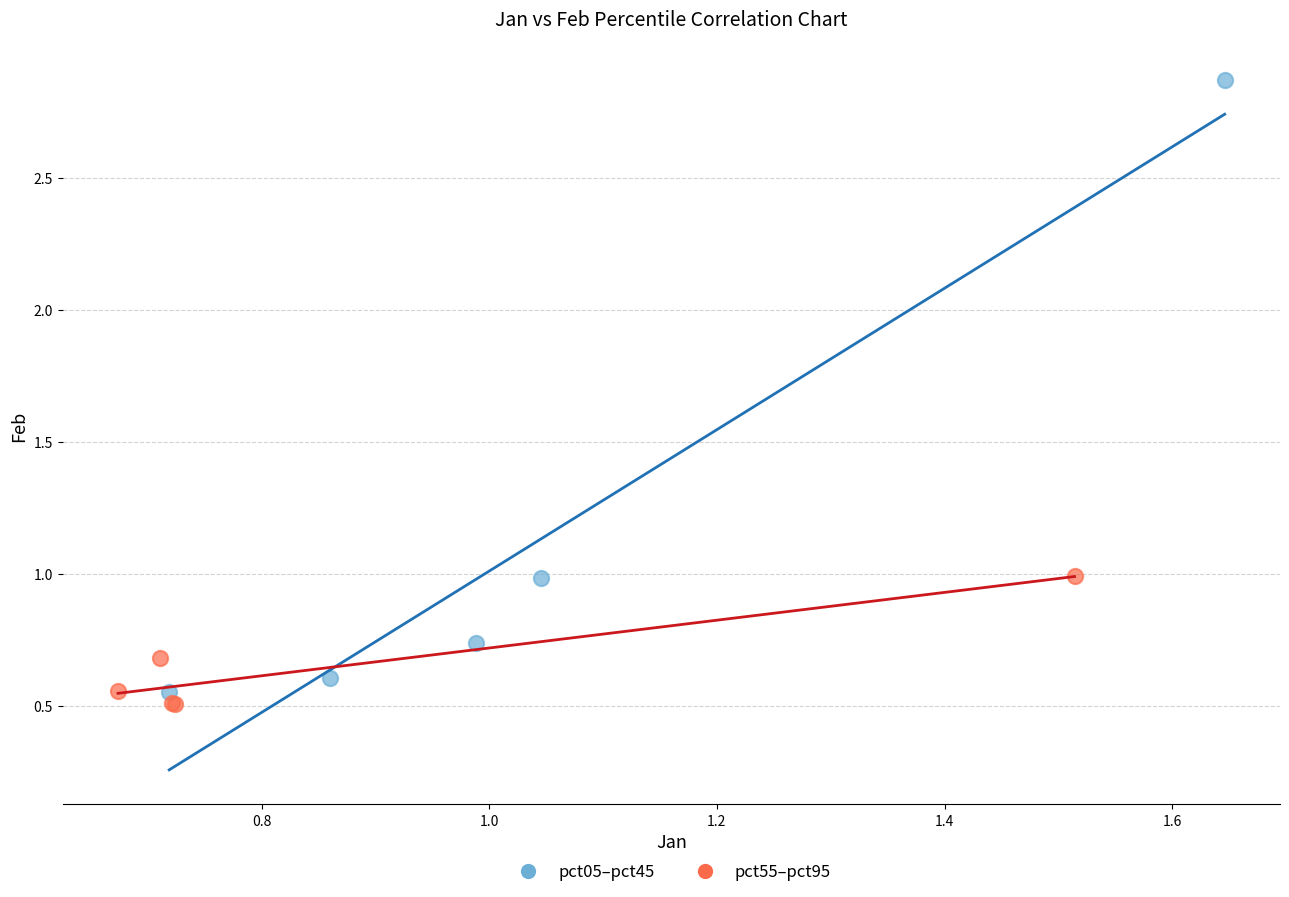

Which series has the widest spread of Y values?

pct05–pct45